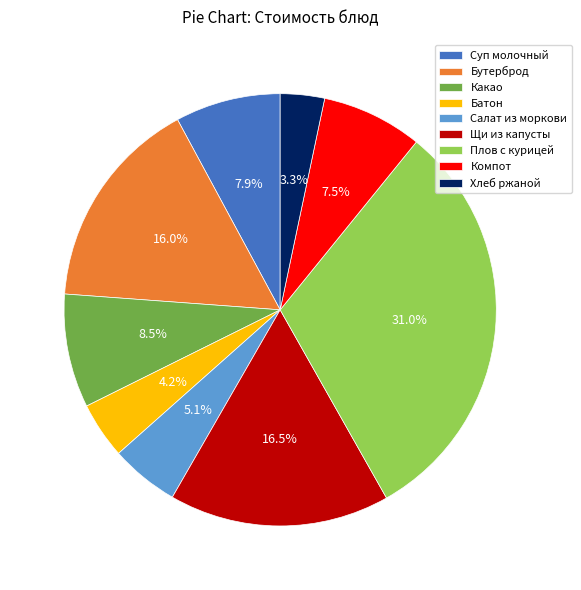

Is there a majority slice in this chart?

No